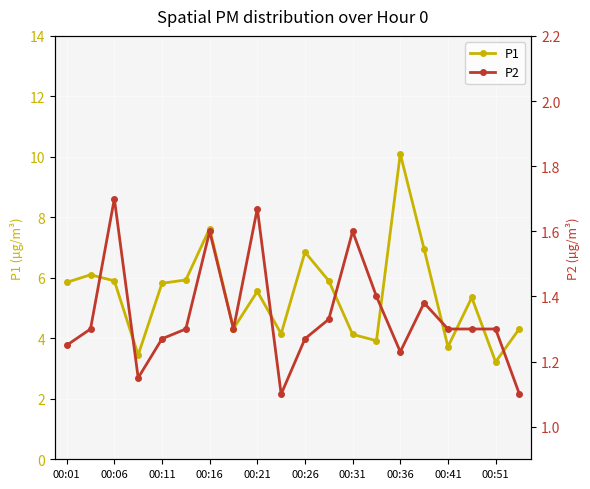

What is the highest value of the P1 series?

10.1